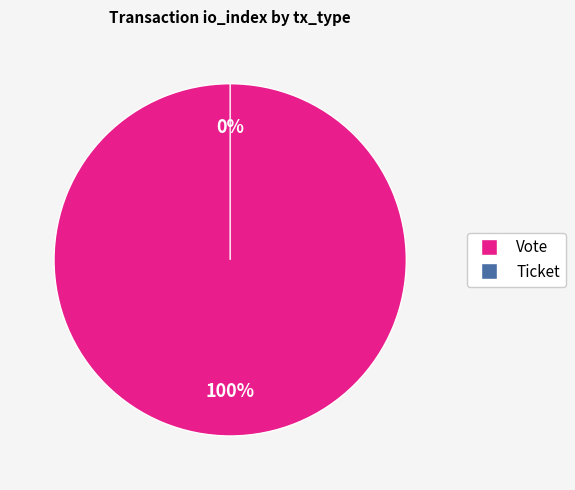

Which slice represents more than half of the pie?

Vote